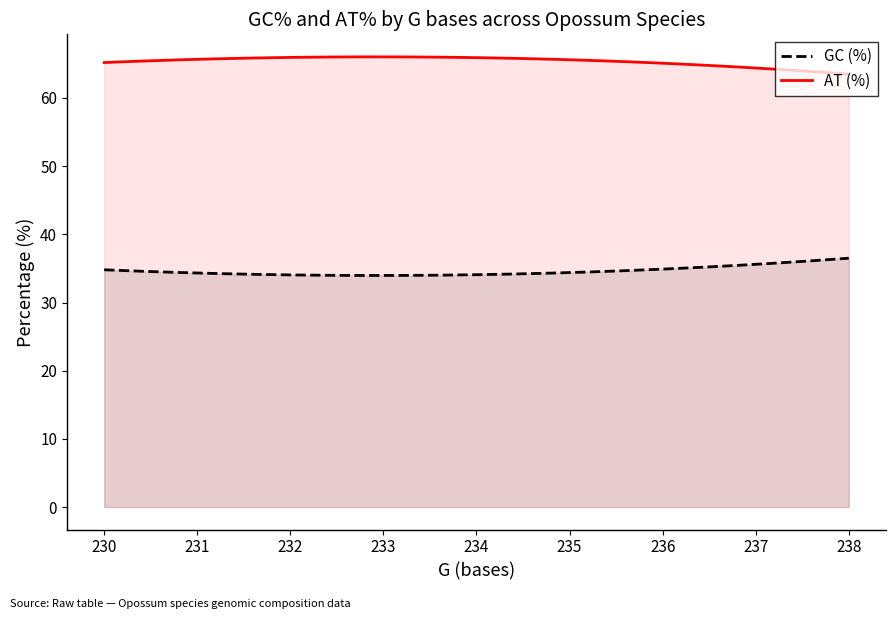

True or false: GC (%) and AT (%) intersect in this chart.

False